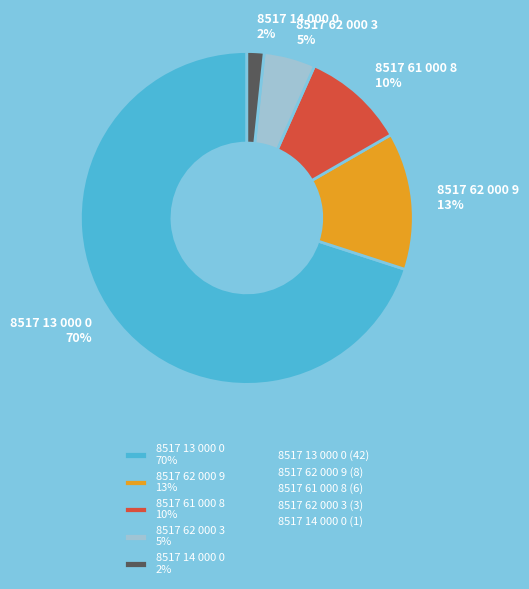

Does any single category account for the majority?

Yes